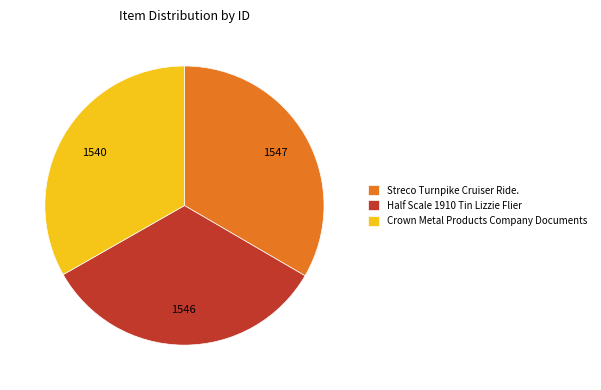

The Streco Turnpike Cruiser Ride. slice represents 45% of the pie. True or false?

False